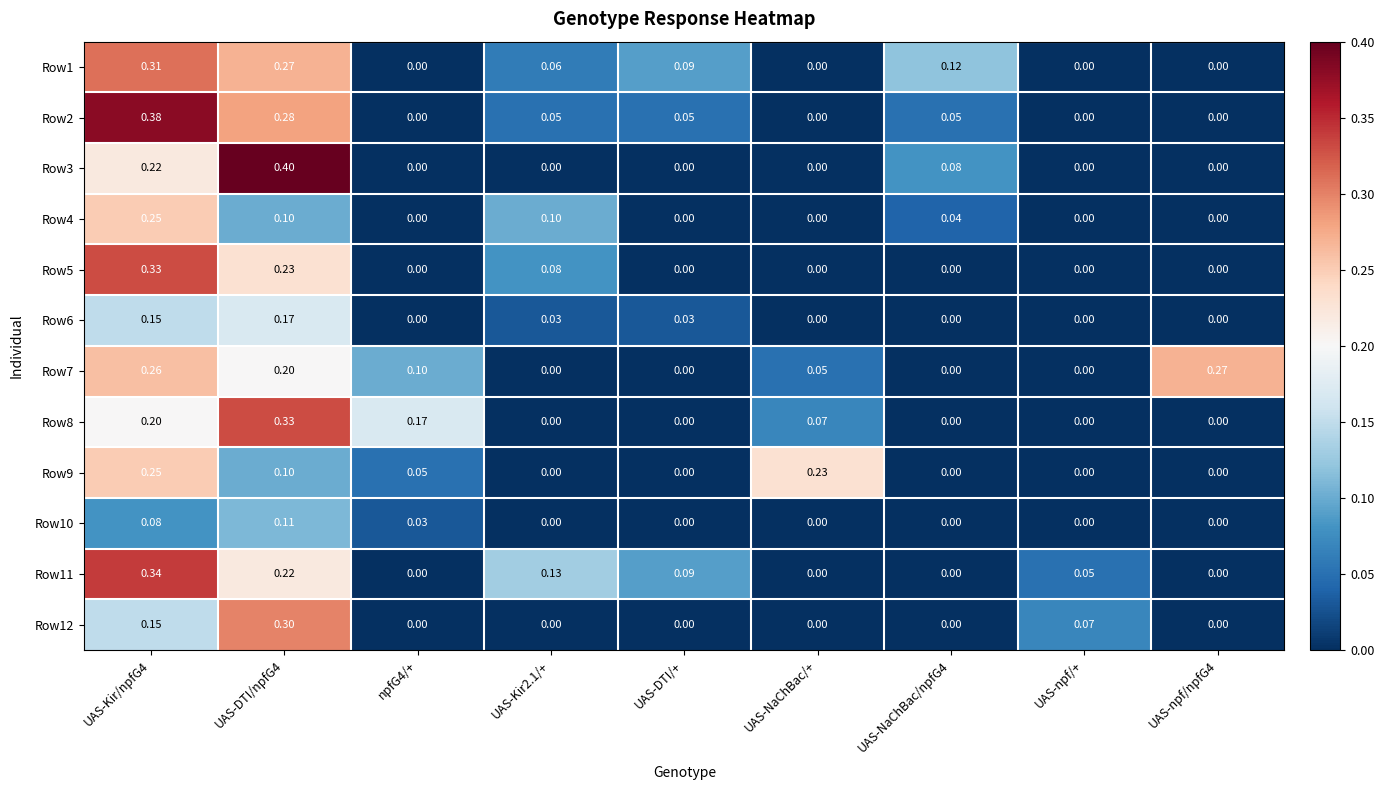

Which series has the largest total across all categories?

Row7